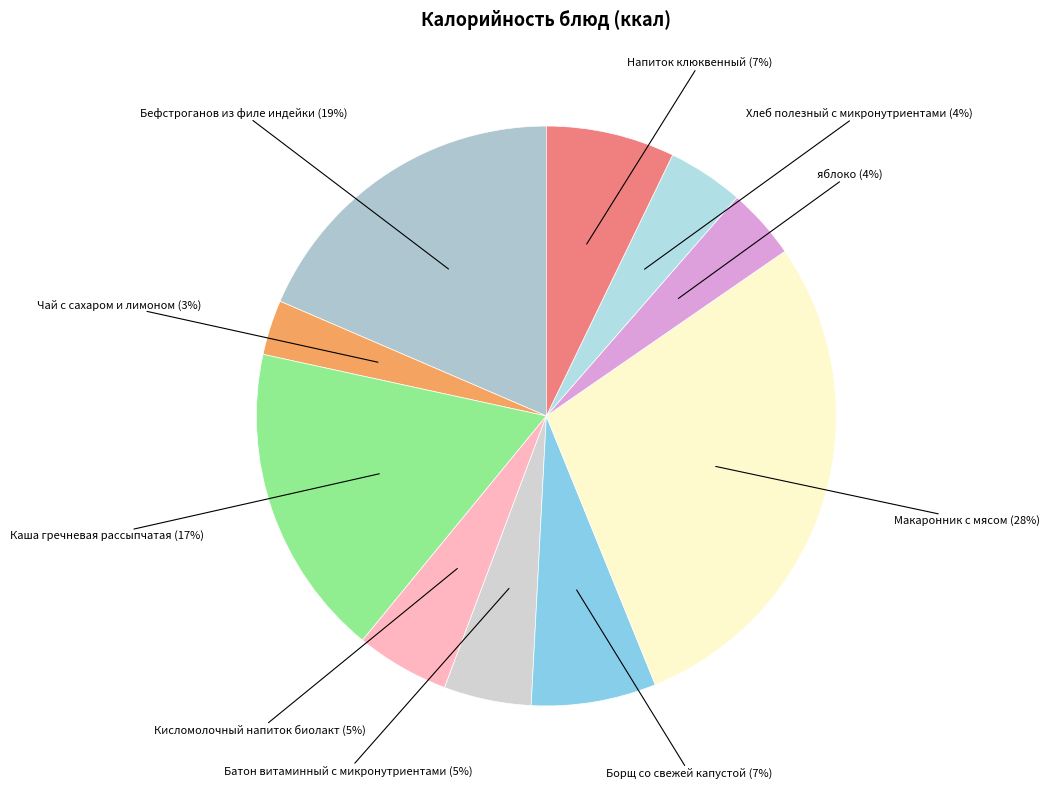

Which has a higher value, яблоко or Напиток клюквенный?

Напиток клюквенный